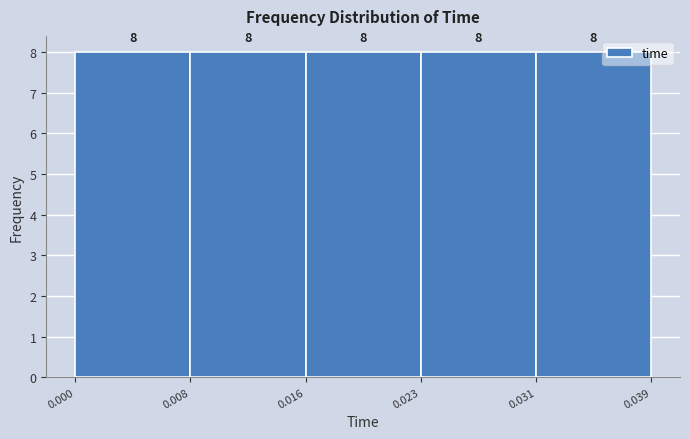

Reading left to right, list every bar in this chart as the range it spans on the x-axis followed by its height.

0.000 to 0.008: 8
0.008 to 0.016: 8
0.016 to 0.023: 8
0.023 to 0.031: 8
0.031 to 0.039: 8